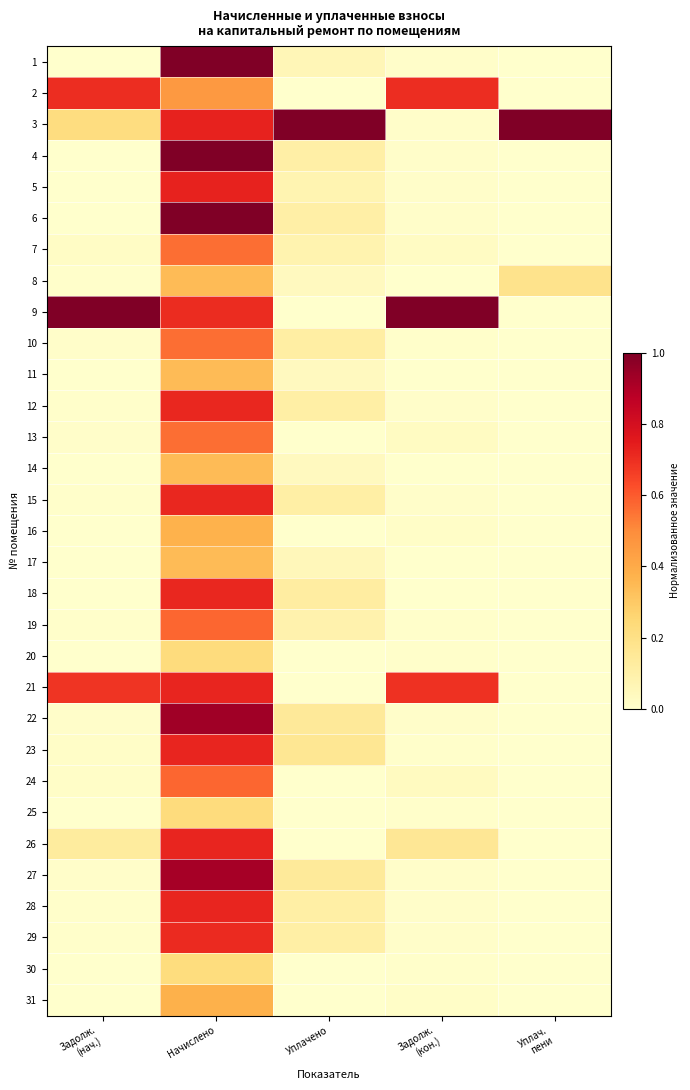

Reading left to right, what are all the values shown in this chart?

1: Задолж.
(нач.)=0.0	Начислено=1.0	Уплачено=0.1	Задолж.
(кон.)=0.0	Уплач.
пени=0.0
2: Задолж.
(нач.)=0.7	Начислено=0.5	Уплачено=0.0	Задолж.
(кон.)=0.7	Уплач.
пени=0.0
3: Задолж.
(нач.)=0.2	Начислено=0.7	Уплачено=1.0	Задолж.
(кон.)=0.0	Уплач.
пени=1.0
4: Задолж.
(нач.)=0.0	Начислено=1.0	Уплачено=0.1	Задолж.
(кон.)=0.0	Уплач.
пени=0.0
5: Задолж.
(нач.)=0.0	Начислено=0.7	Уплачено=0.1	Задолж.
(кон.)=0.0	Уплач.
пени=0.0
6: Задолж.
(нач.)=0.0	Начислено=1.0	Уплачено=0.1	Задолж.
(кон.)=0.0	Уплач.
пени=0.0
7: Задолж.
(нач.)=0.0	Начислено=0.6	Уплачено=0.1	Задолж.
(кон.)=0.0	Уплач.
пени=0.0
8: Задолж.
(нач.)=0.0	Начислено=0.3	Уплачено=0.0	Задолж.
(кон.)=0.0	Уплач.
пени=0.2
9: Задолж.
(нач.)=1.0	Начислено=0.7	Уплачено=0.0	Задолж.
(кон.)=1.0	Уплач.
пени=0.0
10: Задолж.
(нач.)=0.0	Начислено=0.6	Уплачено=0.1	Задолж.
(кон.)=0.0	Уплач.
пени=0.0
11: Задолж.
(нач.)=0.0	Начислено=0.3	Уплачено=0.0	Задолж.
(кон.)=0.0	Уплач.
пени=0.0
12: Задолж.
(нач.)=0.0	Начислено=0.7	Уплачено=0.1	Задолж.
(кон.)=0.0	Уплач.
пени=0.0
13: Задолж.
(нач.)=0.0	Начислено=0.6	Уплачено=0.0	Задолж.
(кон.)=0.0	Уплач.
пени=0.0
14: Задолж.
(нач.)=0.0	Начислено=0.3	Уплачено=0.0	Задолж.
(кон.)=0.0	Уплач.
пени=0.0
15: Задолж.
(нач.)=0.0	Начислено=0.7	Уплачено=0.1	Задолж.
(кон.)=0.0	Уплач.
пени=0.0
16: Задолж.
(нач.)=0.0	Начислено=0.4	Уплачено=0.0	Задолж.
(кон.)=0.0	Уплач.
пени=0.0
17: Задолж.
(нач.)=0.0	Начислено=0.3	Уплачено=0.1	Задолж.
(кон.)=0.0	Уплач.
пени=0.0
18: Задолж.
(нач.)=0.0	Начислено=0.7	Уплачено=0.1	Задолж.
(кон.)=0.0	Уплач.
пени=0.0
19: Задолж.
(нач.)=0.0	Начислено=0.6	Уплачено=0.1	Задолж.
(кон.)=0.0	Уплач.
пени=0.0
20: Задолж.
(нач.)=0.0	Начислено=0.2	Уплачено=0.0	Задолж.
(кон.)=0.0	Уплач.
пени=0.0
21: Задолж.
(нач.)=0.7	Начислено=0.7	Уплачено=0.0	Задолж.
(кон.)=0.7	Уплач.
пени=0.0
22: Задолж.
(нач.)=0.0	Начислено=0.9	Уплачено=0.1	Задолж.
(кон.)=0.0	Уплач.
пени=0.0
23: Задолж.
(нач.)=0.0	Начислено=0.7	Уплачено=0.2	Задолж.
(кон.)=0.0	Уплач.
пени=0.0
24: Задолж.
(нач.)=0.0	Начислено=0.6	Уплачено=0.0	Задолж.
(кон.)=0.0	Уплач.
пени=0.0
25: Задолж.
(нач.)=0.0	Начислено=0.2	Уплачено=0.0	Задолж.
(кон.)=0.0	Уплач.
пени=0.0
26: Задолж.
(нач.)=0.1	Начислено=0.7	Уплачено=0.0	Задолж.
(кон.)=0.2	Уплач.
пени=0.0
27: Задолж.
(нач.)=0.0	Начислено=0.9	Уплачено=0.1	Задолж.
(кон.)=0.0	Уплач.
пени=0.0
28: Задолж.
(нач.)=0.0	Начислено=0.7	Уплачено=0.1	Задолж.
(кон.)=0.0	Уплач.
пени=0.0
29: Задолж.
(нач.)=0.0	Начислено=0.7	Уплачено=0.1	Задолж.
(кон.)=0.0	Уплач.
пени=0.0
30: Задолж.
(нач.)=0.0	Начислено=0.2	Уплачено=0.0	Задолж.
(кон.)=0.0	Уплач.
пени=0.0
31: Задолж.
(нач.)=0.0	Начислено=0.4	Уплачено=0.0	Задолж.
(кон.)=0.0	Уплач.
пени=0.0